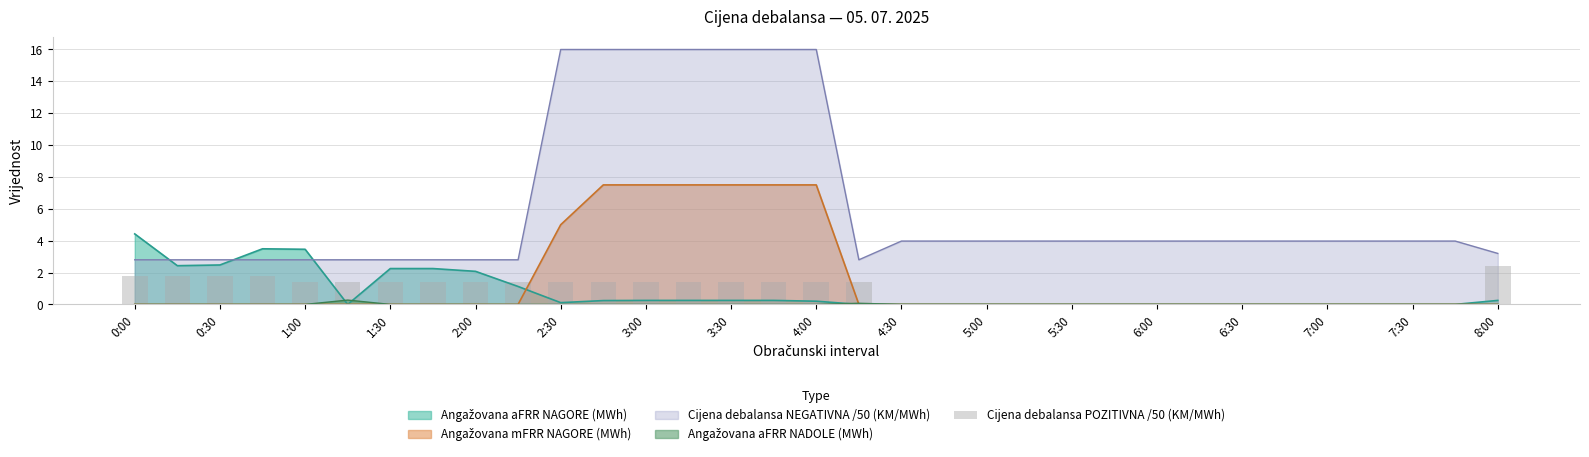

The Cijena debalansa NEGATIVNA /50 (KM/MWh) series shows 4.0 at 4:30. True or false?

True